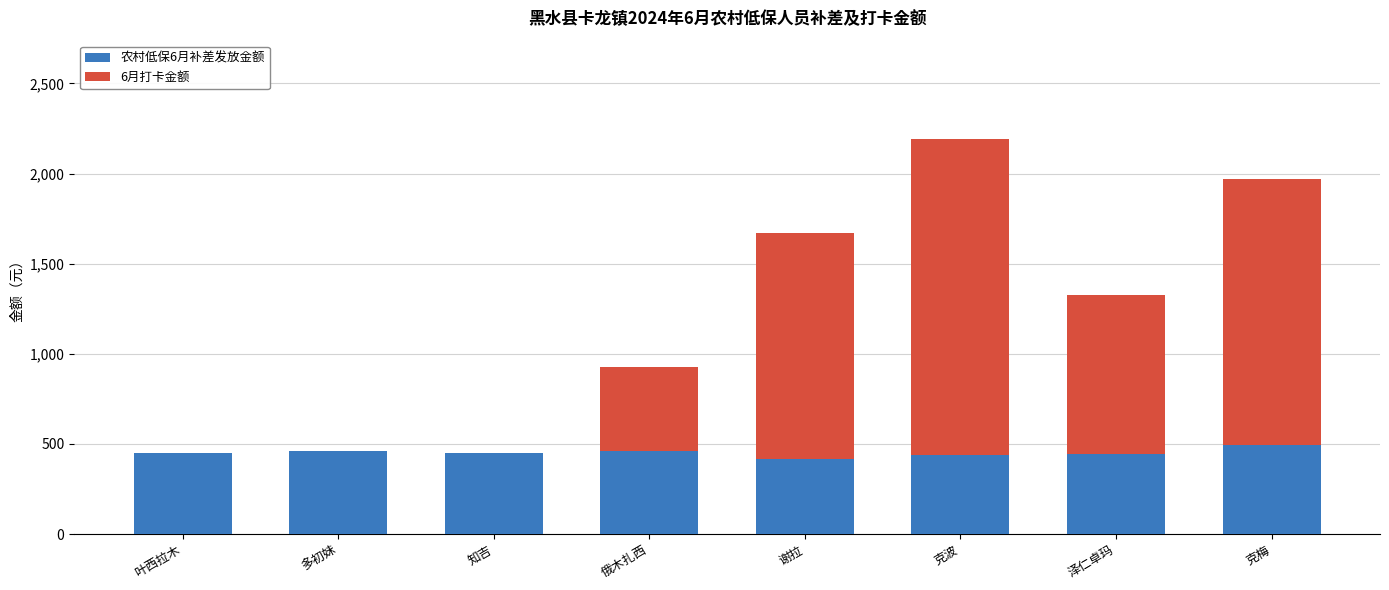

The value of 农村低保6月补差发放金额 at 克波 is 438. True or false?

True